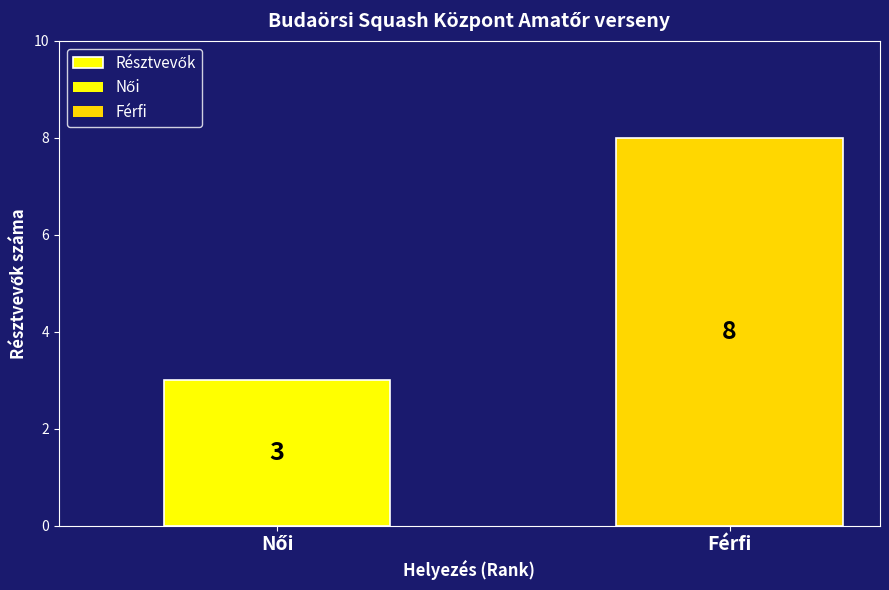

How many bars are there in total?

2